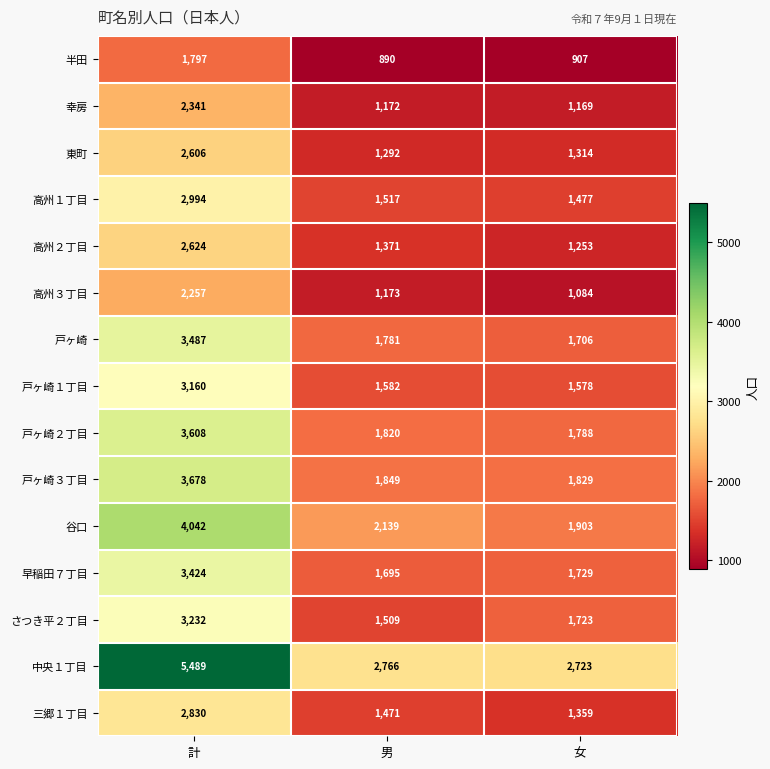

What is the total value across all series at 計?

47569